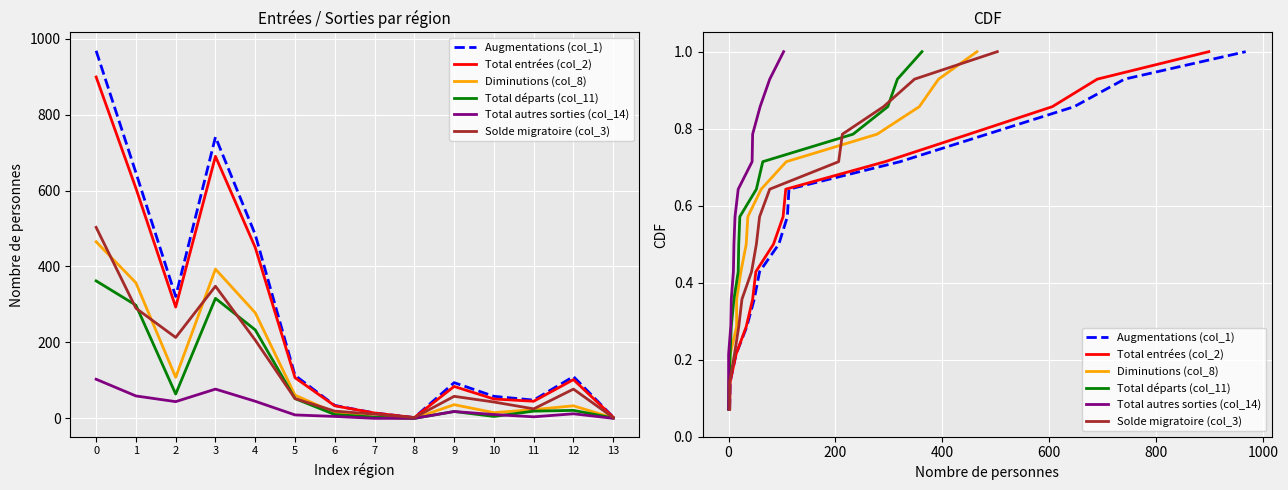

At how many categories does at least one series exceed 0?

14